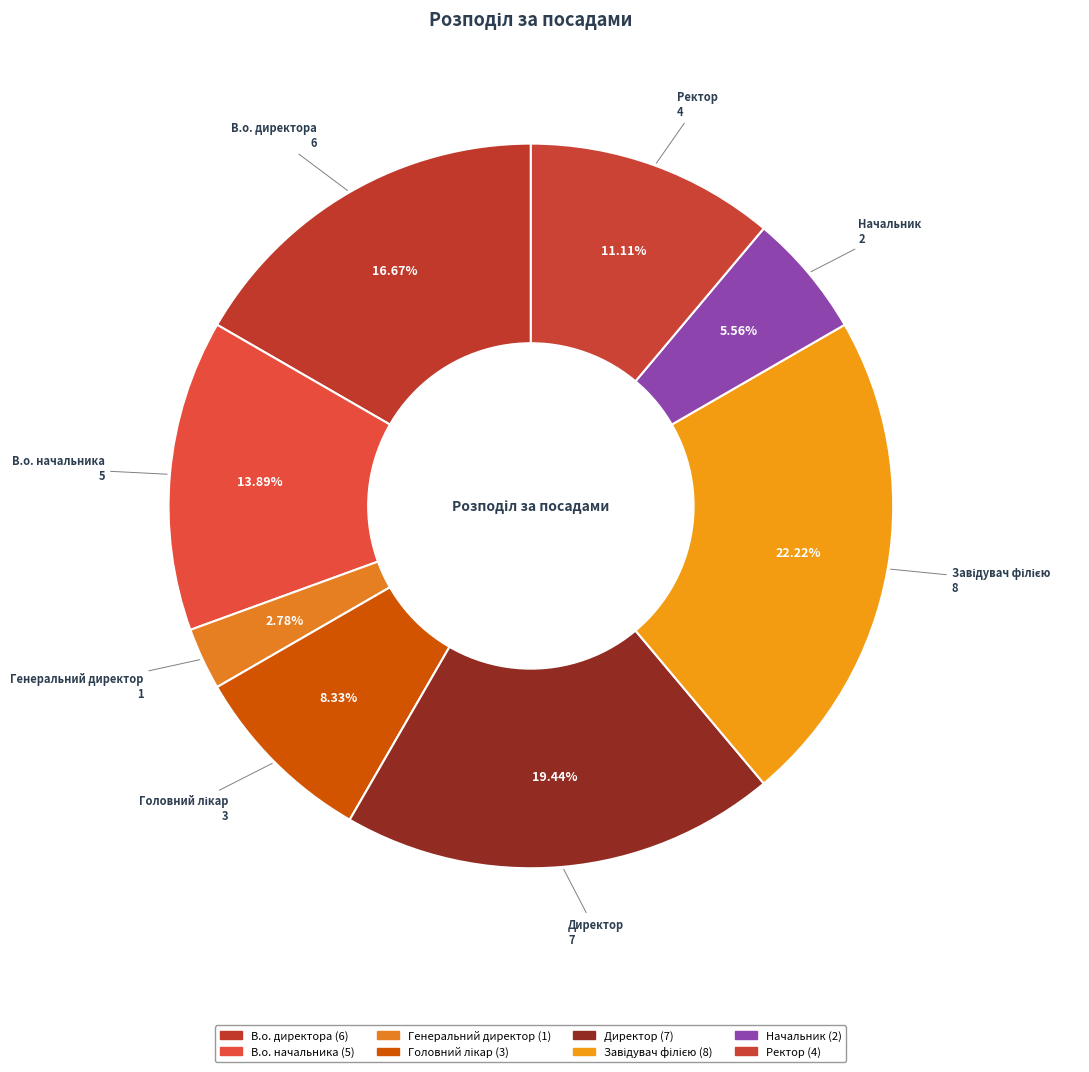

Does В.о. директора account for over 50% of the chart?

No